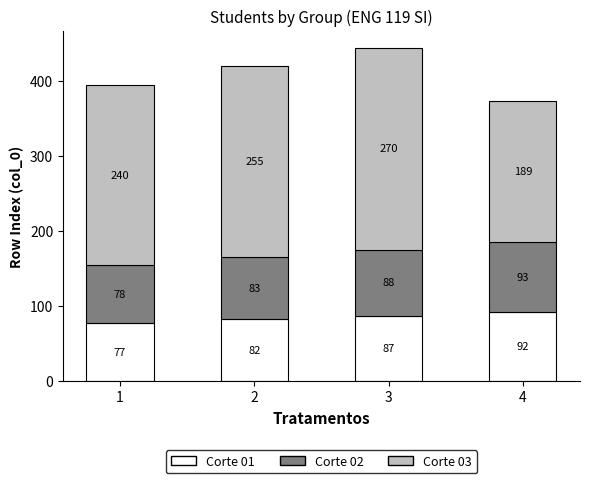

Does the chart contain any negative values?

No